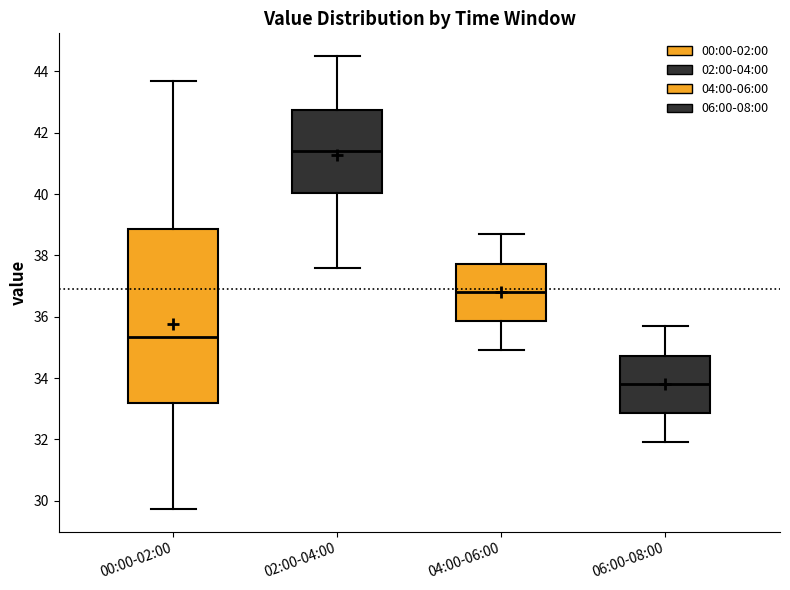

Where does the median line of the box for 04:00-06:00 sit on the y-axis? The values are not printed on the chart, so give them approximately, as read against the axis.

36.8